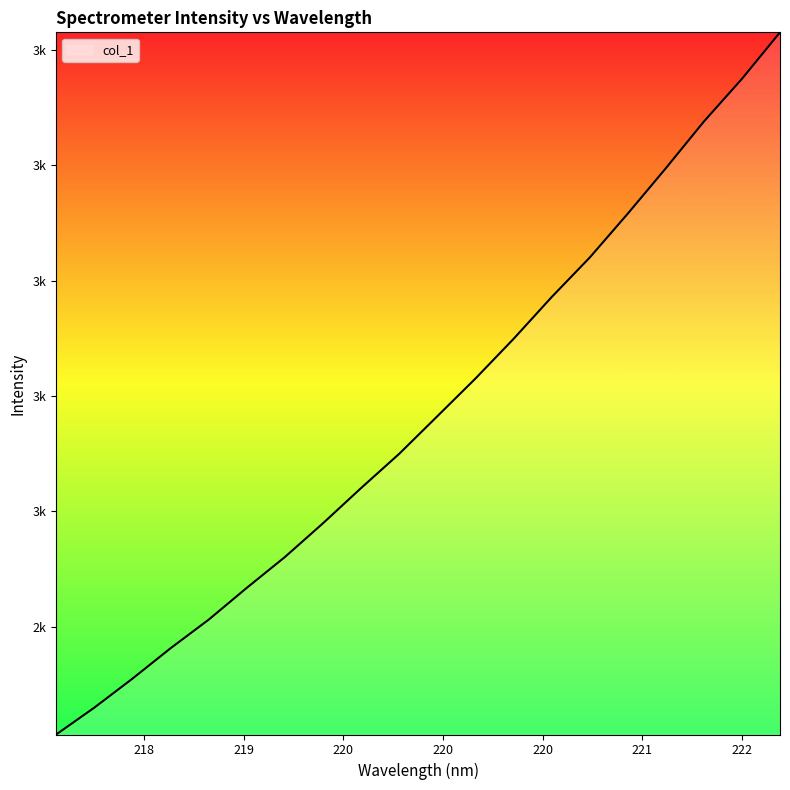

Does the chart have visible grid lines?

No